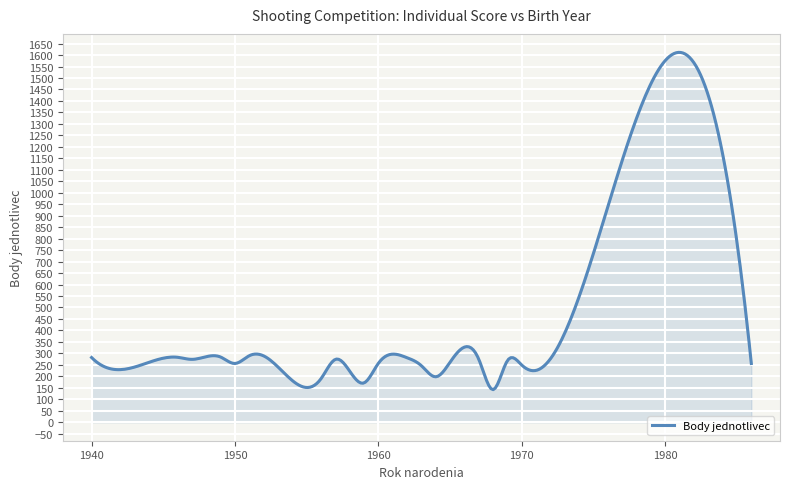

What is the smallest value displayed?

142.0